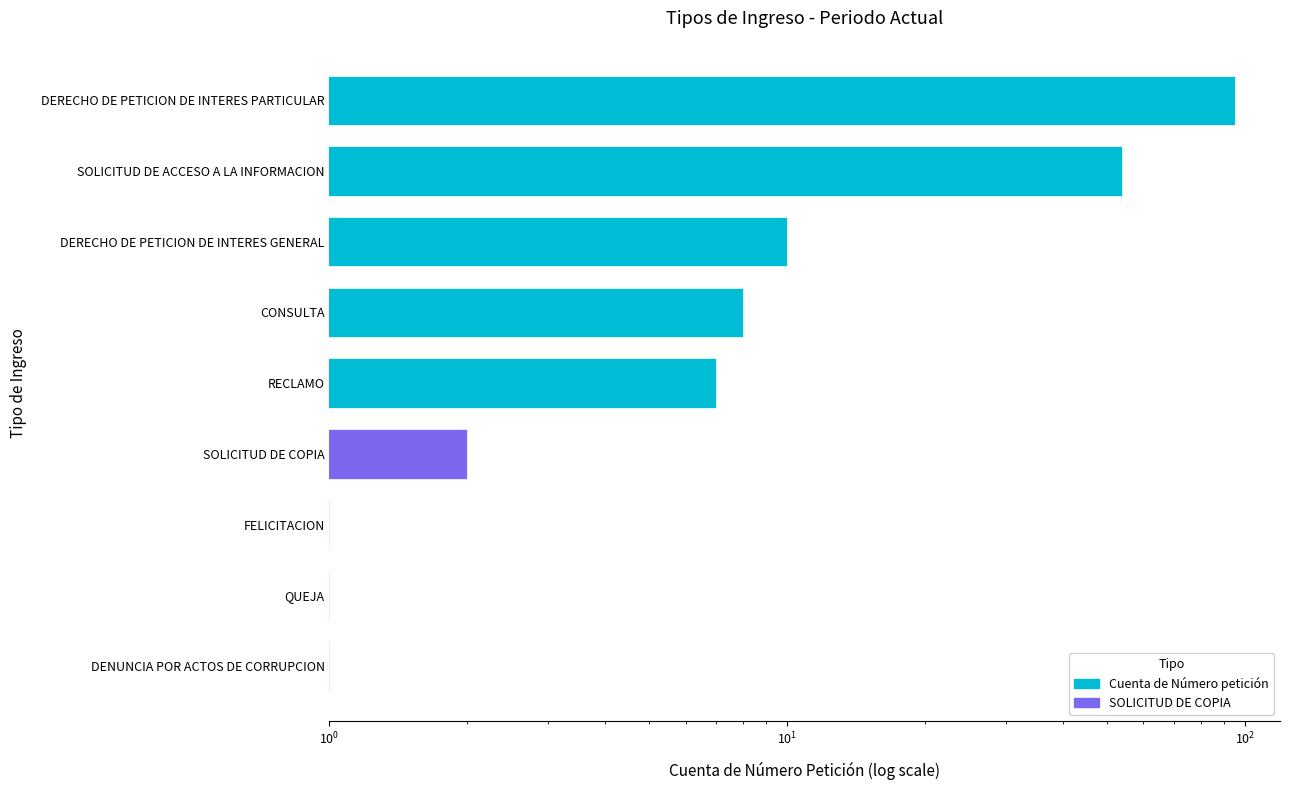

Are the bars grouped side by side (vs. stacked)?

No